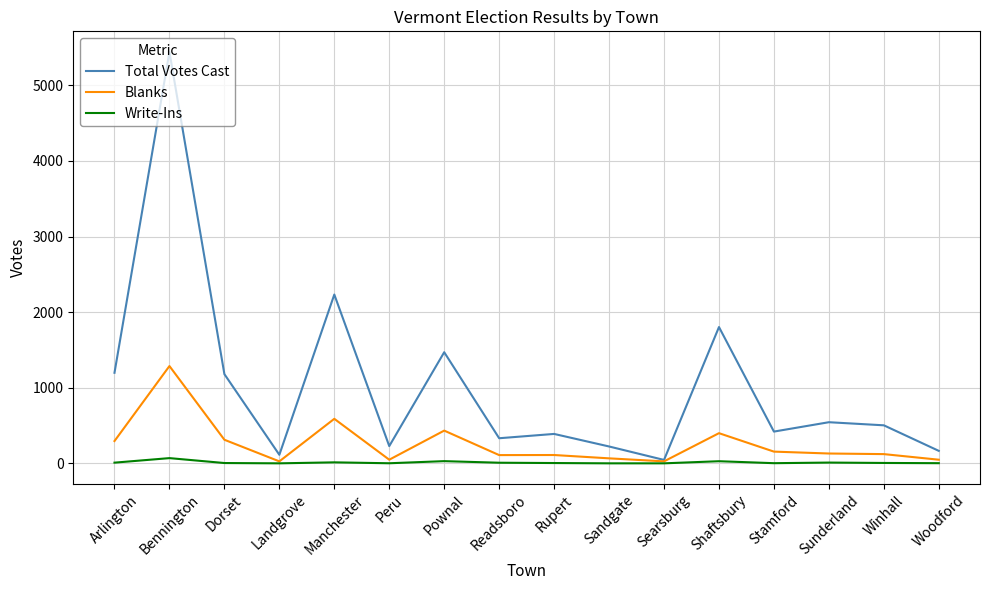

Where does the Write-Ins series first go above 5?

Arlington